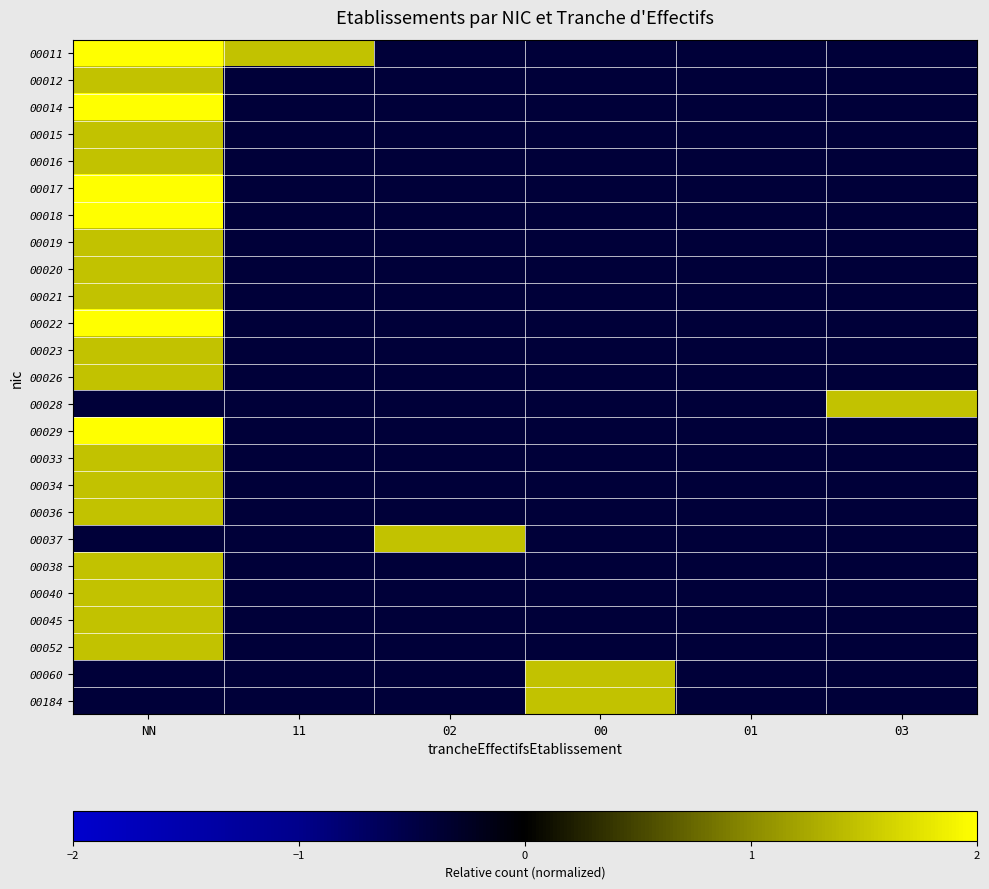

What is the smallest value displayed?

-0.4